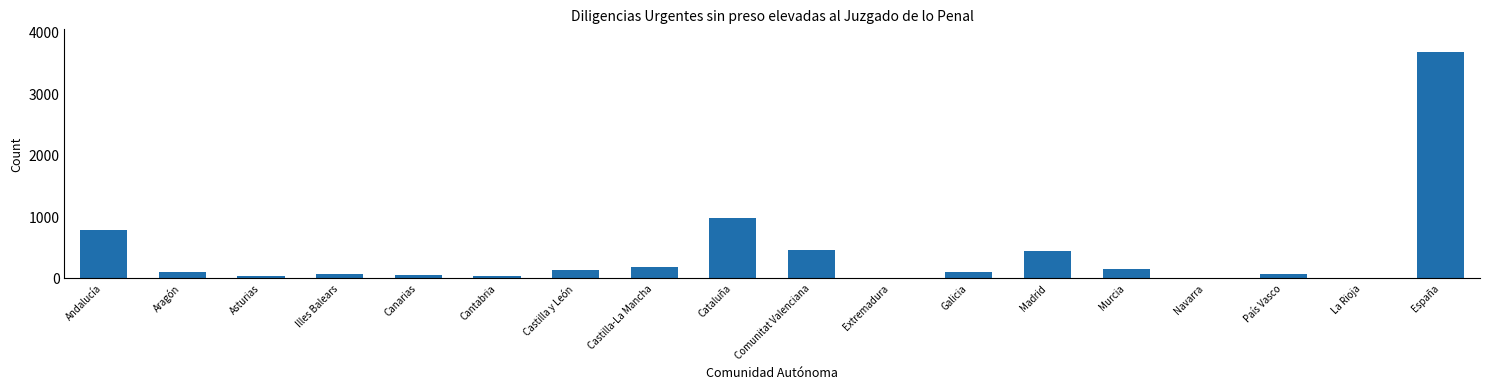

What is the greatest value displayed?

3690